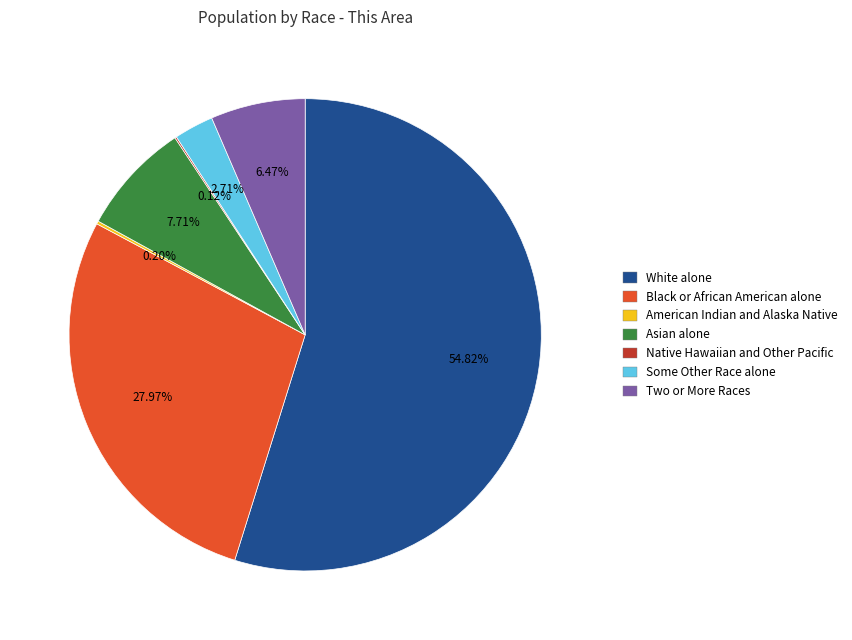

What is the largest slice in the pie chart?

White alone